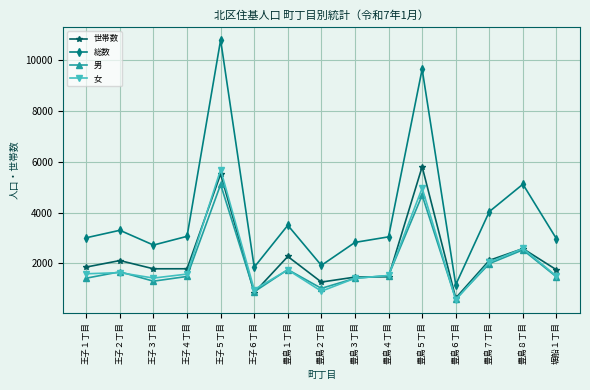

What is the label of the 4th point from the right?

豊島６丁目